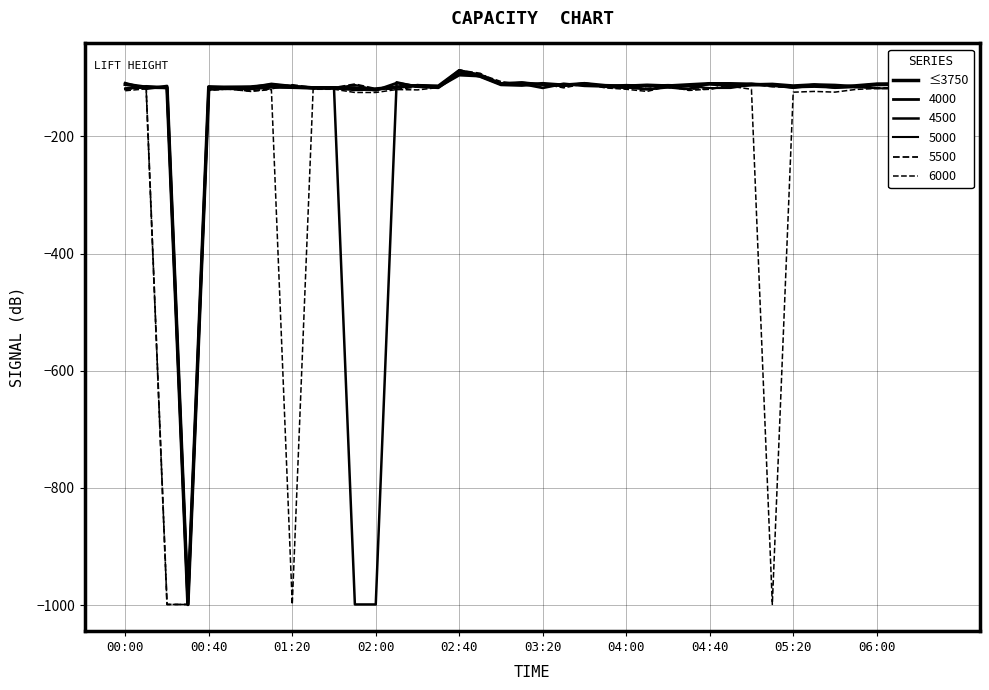

Does the chart display data point markers on the line(s)?

No